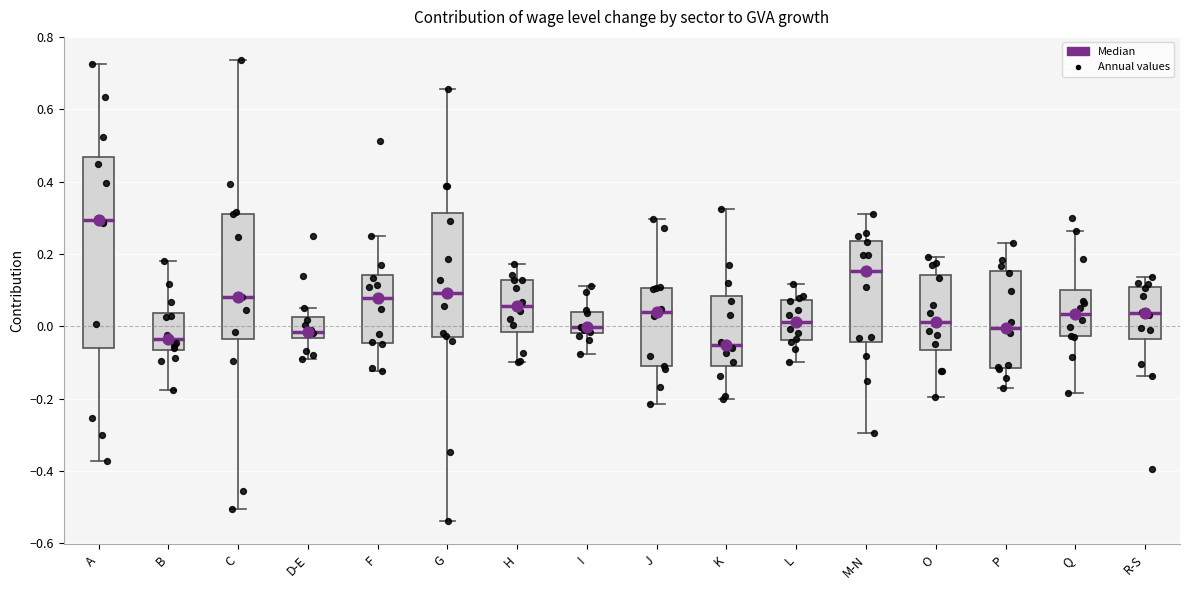

Reading left to right, read every box against the y-axis: the position of its median line, the range the box covers, and the ends of its whiskers. The values are not printed on the chart, so give them approximately, as read against the axis.

A: median 0.30, box -0.06 to 0.46, whiskers -0.38 to 0.72
B: median -0.04, box -0.06 to 0.04, whiskers -0.18 to 0.18
C: median 0.08, box -0.04 to 0.32, whiskers -0.50 to 0.74
D-E: median -0.02, box -0.04 to 0.02, whiskers -0.08 to 0.06
F: median 0.08, box -0.04 to 0.14, whiskers -0.12 to 0.26
G: median 0.10, box -0.04 to 0.32, whiskers -0.54 to 0.66
H: median 0.06, box -0.02 to 0.12, whiskers -0.10 to 0.18
I: median 0.00, box -0.02 to 0.04, whiskers -0.08 to 0.12
J: median 0.04, box -0.12 to 0.10, whiskers -0.22 to 0.30
K: median -0.06, box -0.10 to 0.08, whiskers -0.20 to 0.32
L: median 0.02, box -0.04 to 0.08, whiskers -0.10 to 0.12
M-N: median 0.16, box -0.04 to 0.24, whiskers -0.30 to 0.32
O: median 0.02, box -0.06 to 0.14, whiskers -0.20 to 0.20
P: median 0.00, box -0.12 to 0.16, whiskers -0.18 to 0.24
Q: median 0.04, box -0.02 to 0.10, whiskers -0.18 to 0.26
R-S: median 0.04, box -0.04 to 0.10, whiskers -0.14 to 0.14